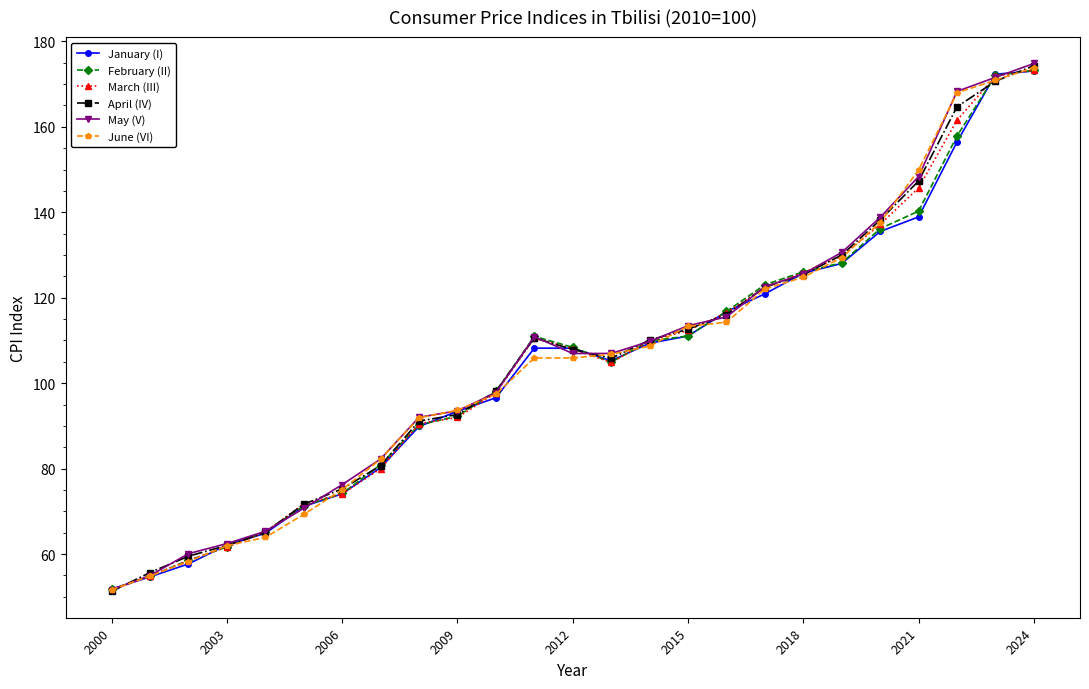

What is the difference between the maximum and second lowest values in the May (V) series?

119.9